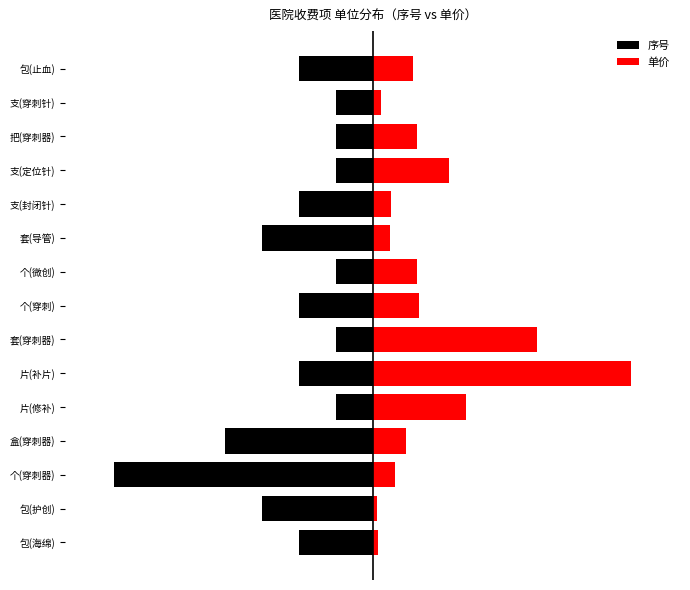

What value does the 单价 series have at 个(穿刺器)?

6.9